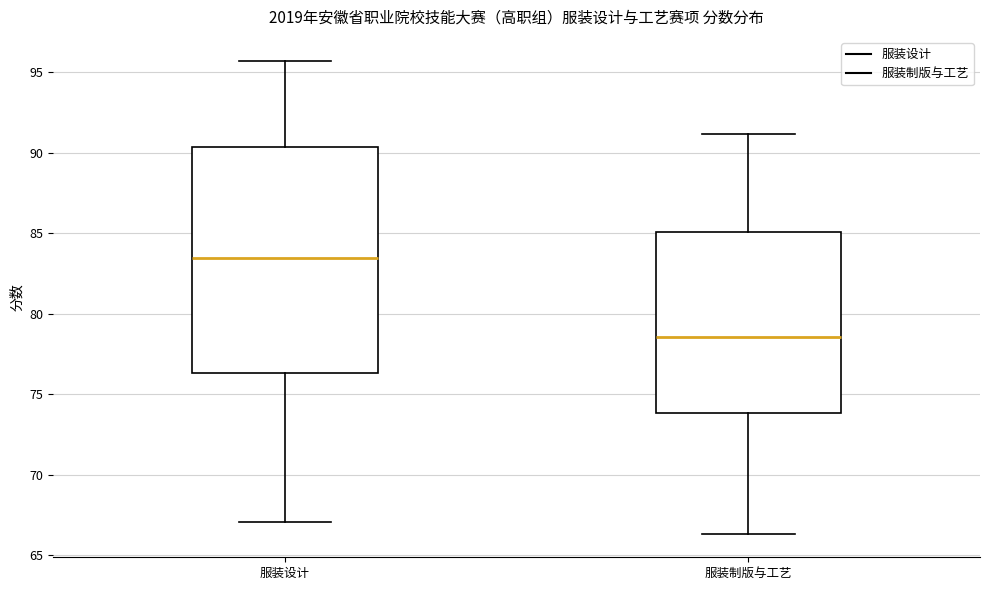

Where does the lower whisker of the box for 服装制版与工艺 end on the y-axis? The values are not printed on the chart, so give them approximately, as read against the axis.

66.5